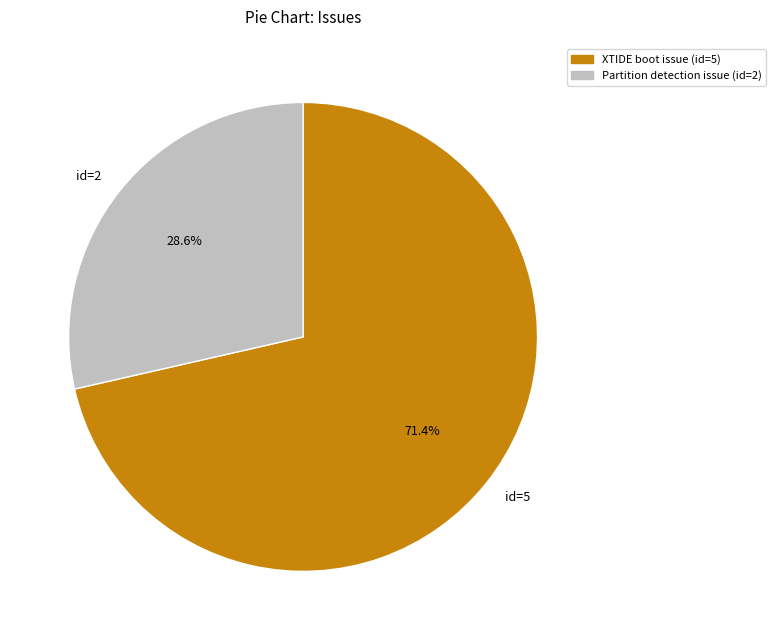

What is the largest slice in the pie chart?

id=5